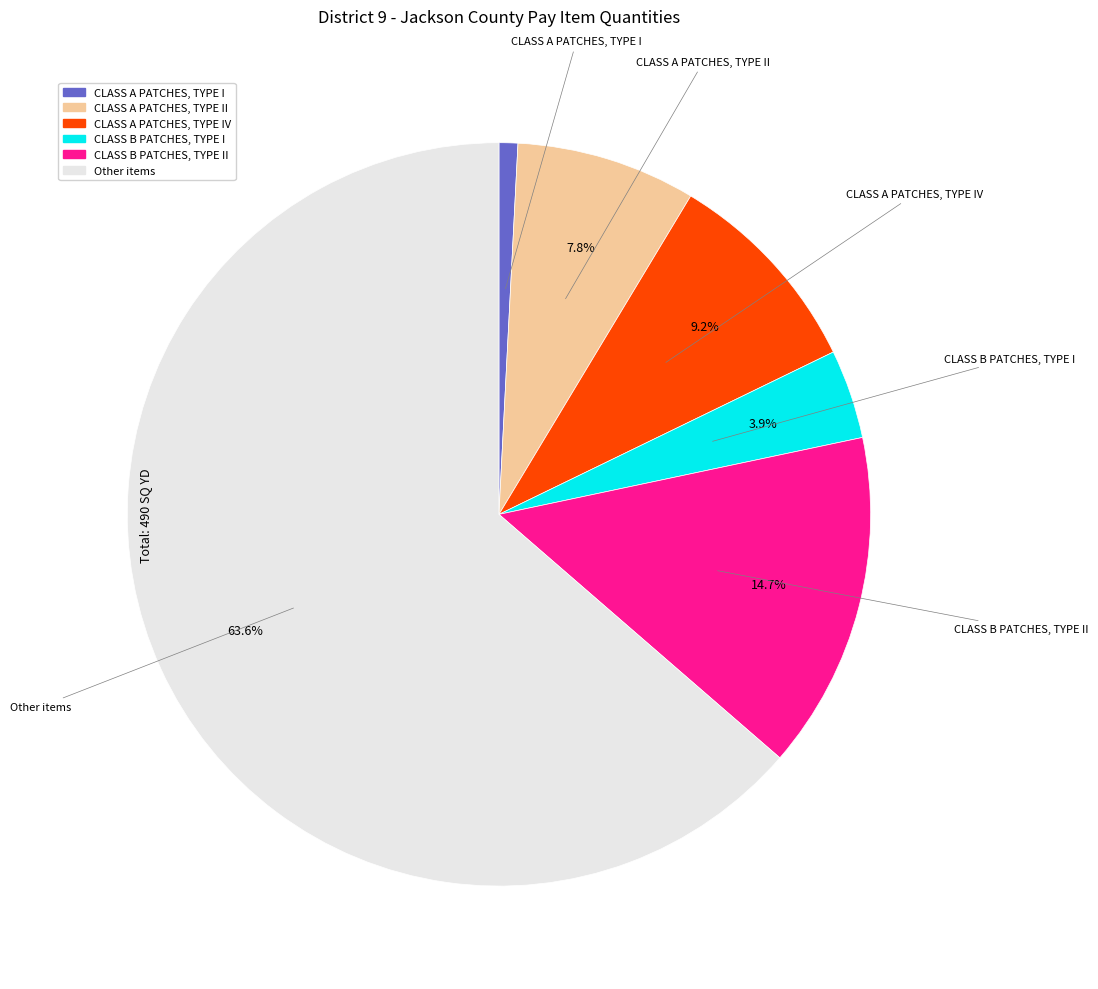

Does any single category account for the majority?

Yes